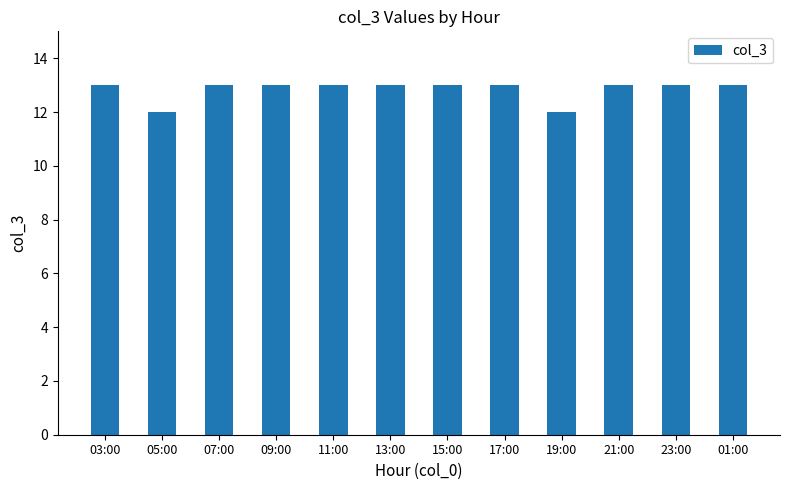

What is the label of the 9th bar from the left?

19:00